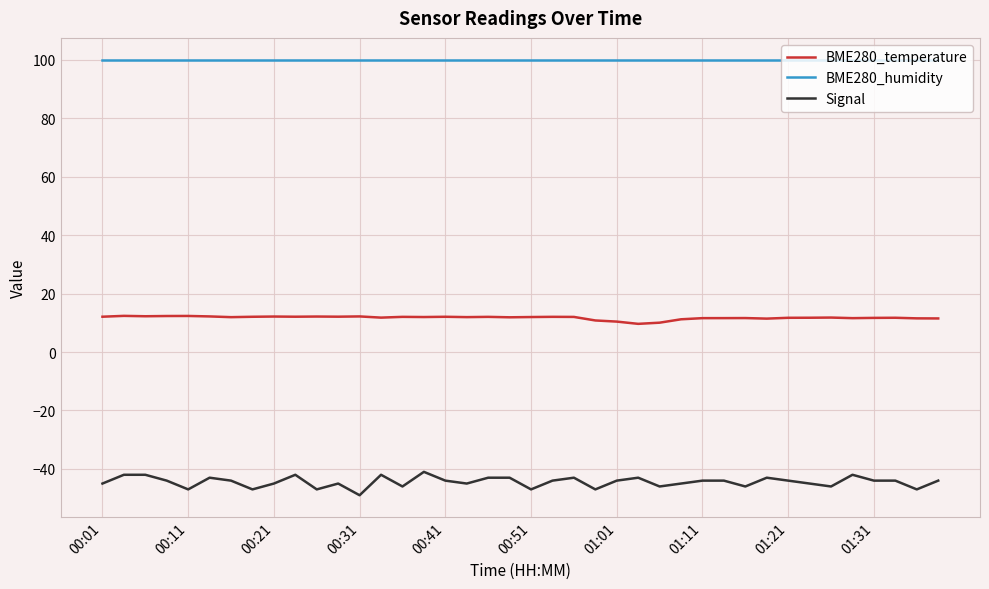

Rank the series by their maximum value, from highest to lowest.

BME280_humidity, BME280_temperature, Signal